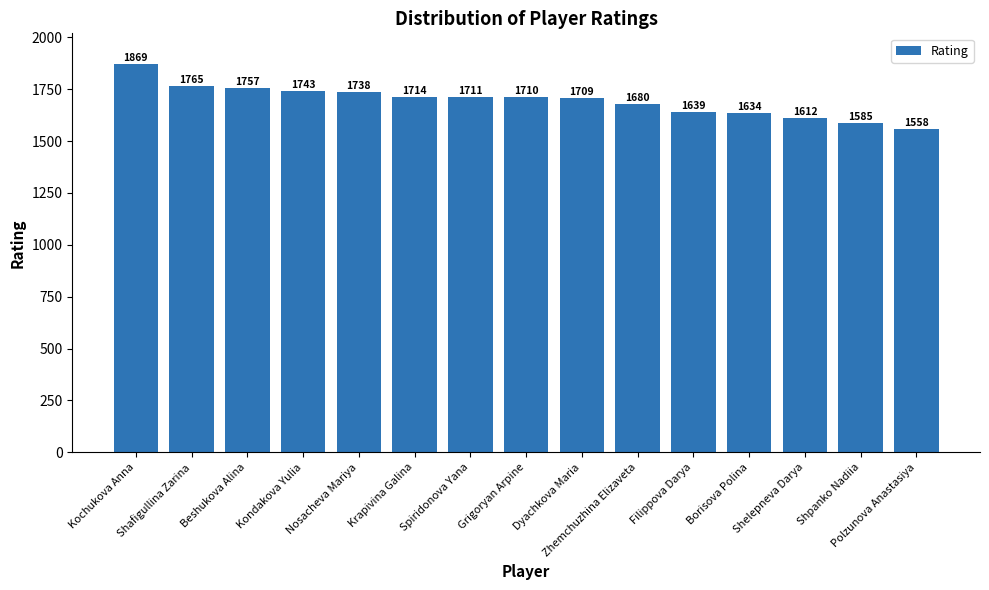

What is the label of the 9th bar from the right?

Spiridonova Yana